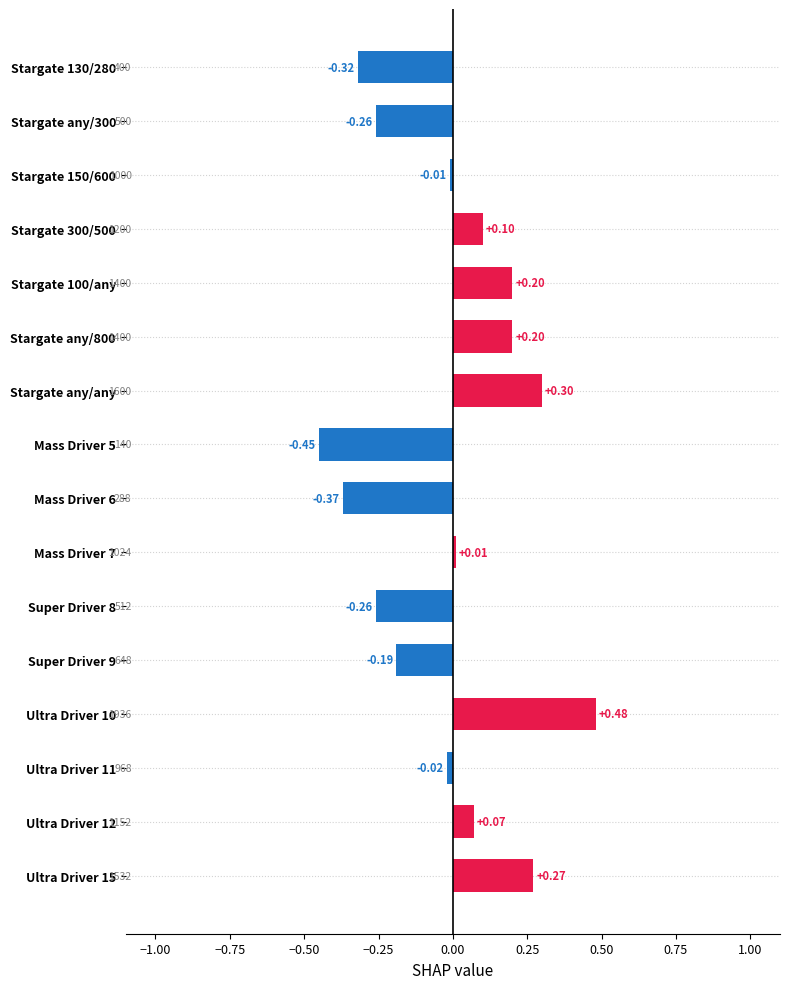

How many values exceed 0?

8